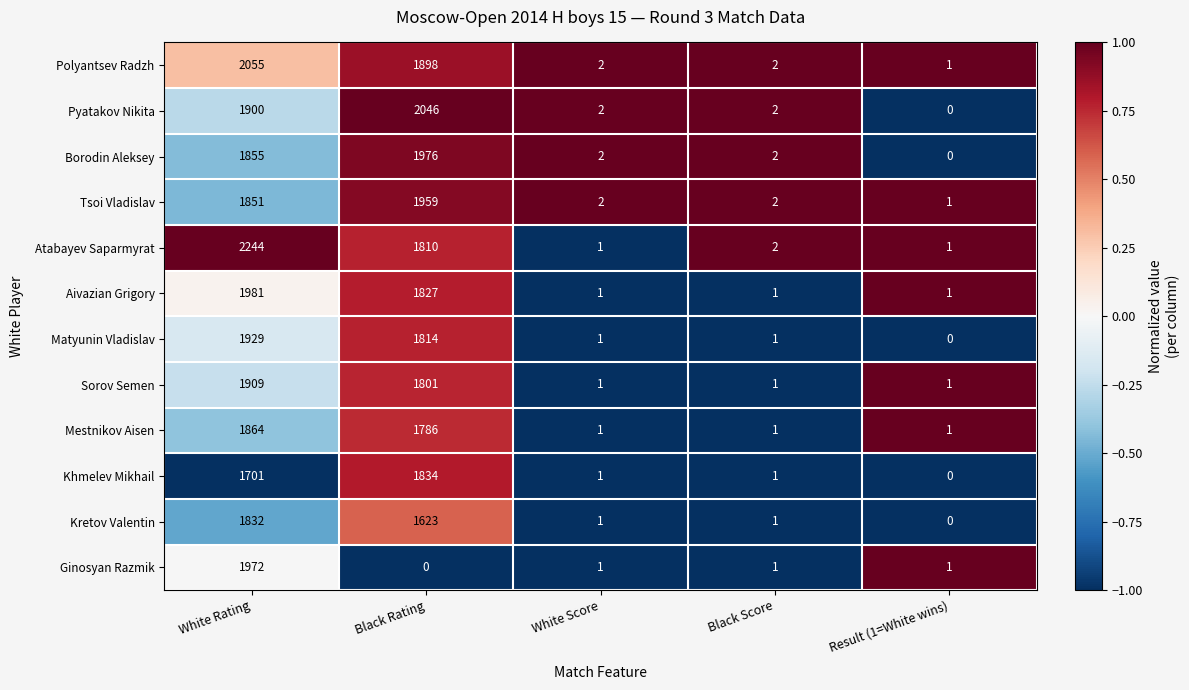

What is the smallest value displayed?

0